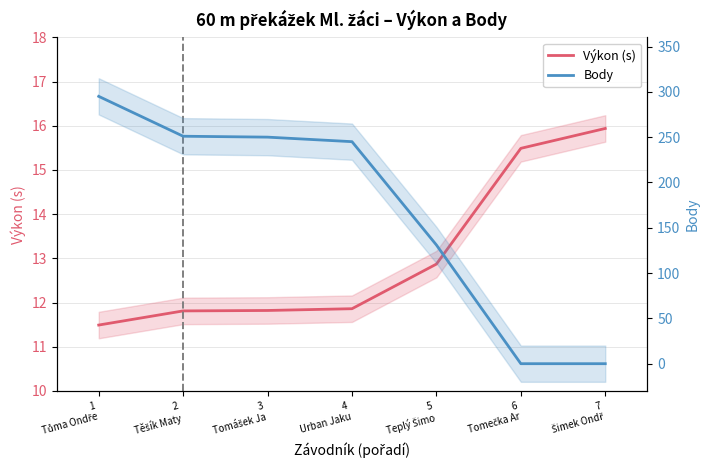

What is the spread (max minus min) of values at 5
Teplý Šimo?

118.1